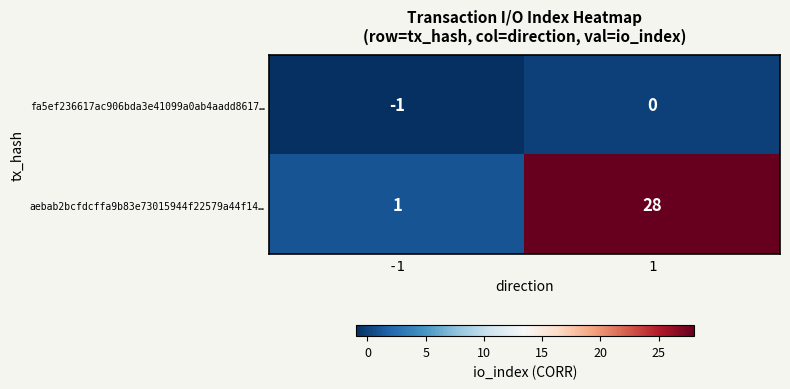

What is the sum of the aebab2bcfdcffa9b83e73015944f22579a44f14… values at -1 and 1?

29